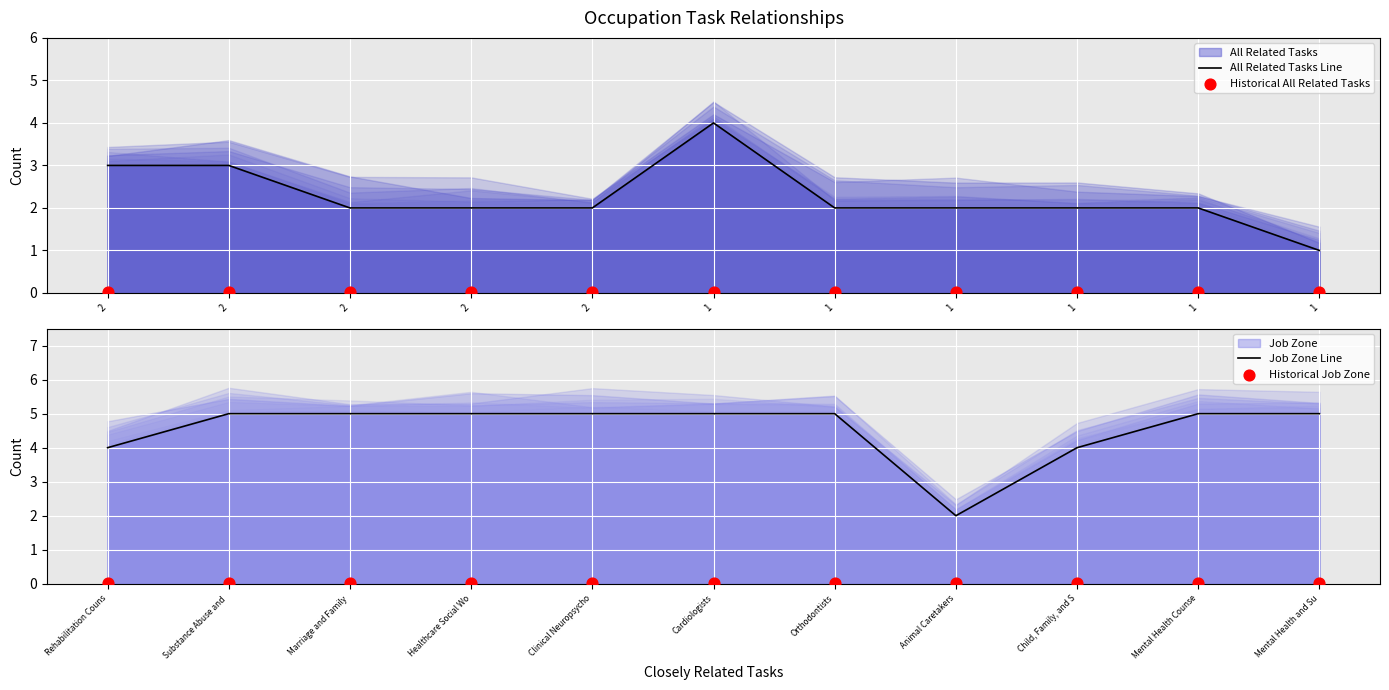

At which category is the sum across all series the highest?

1